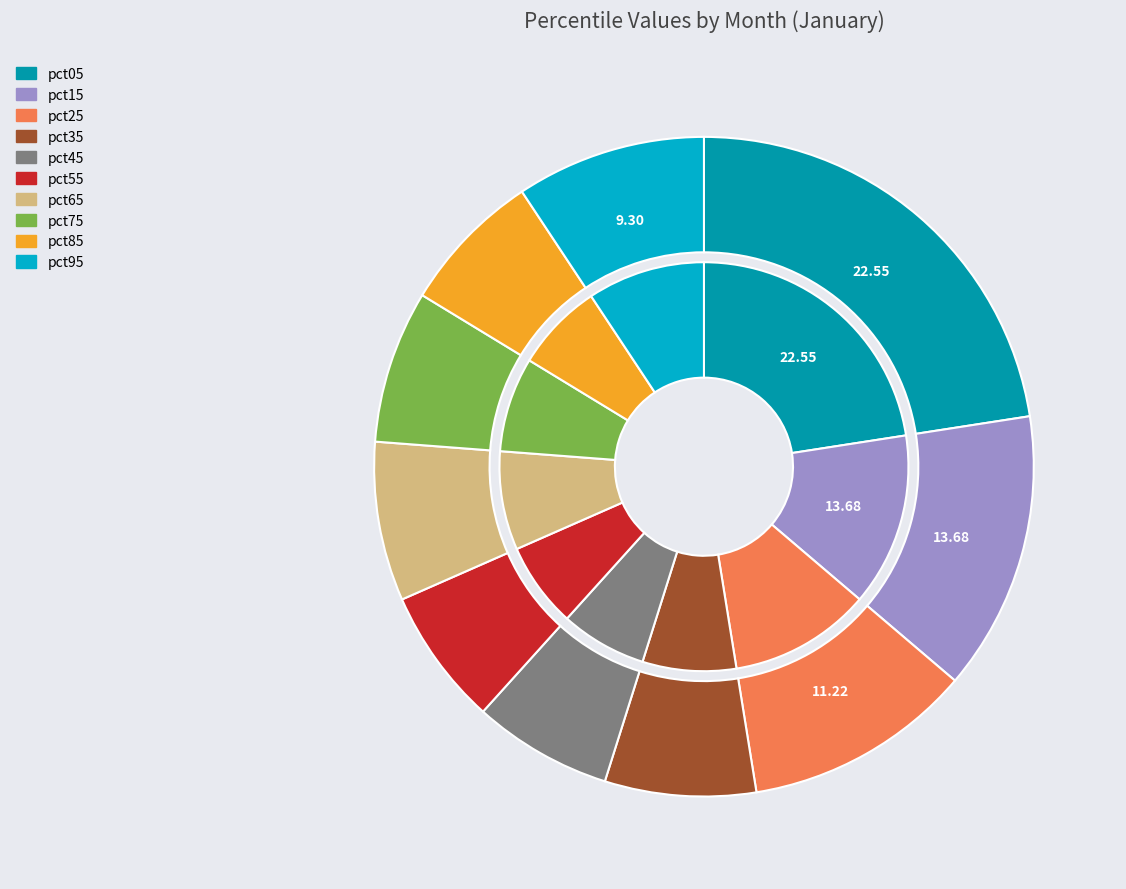

How many slices are in this pie chart?

10